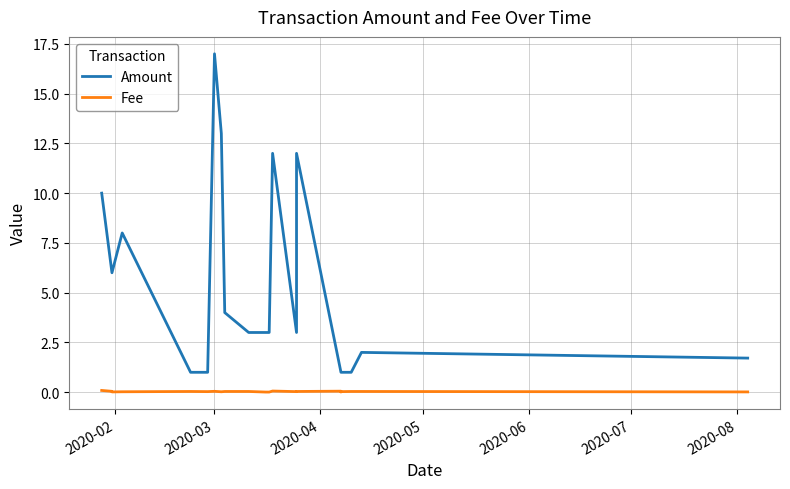

True or false: Amount and Fee intersect in this chart.

False